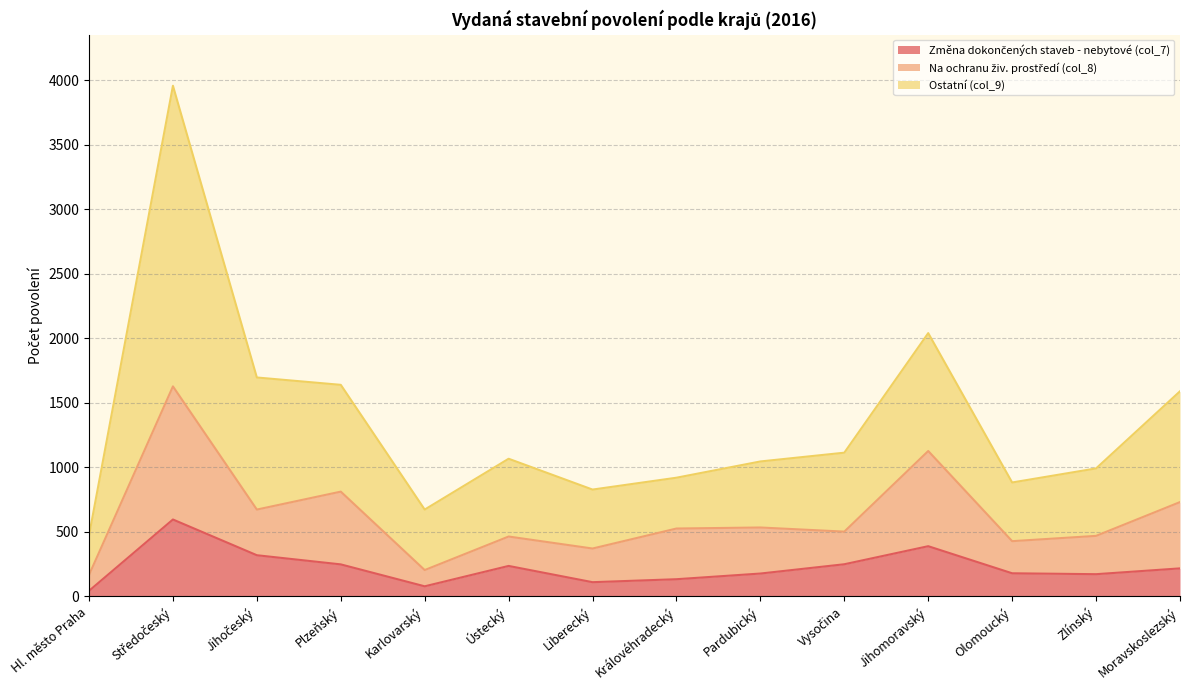

Between Moravskoslezský and Zlínský, which is larger?

Moravskoslezský